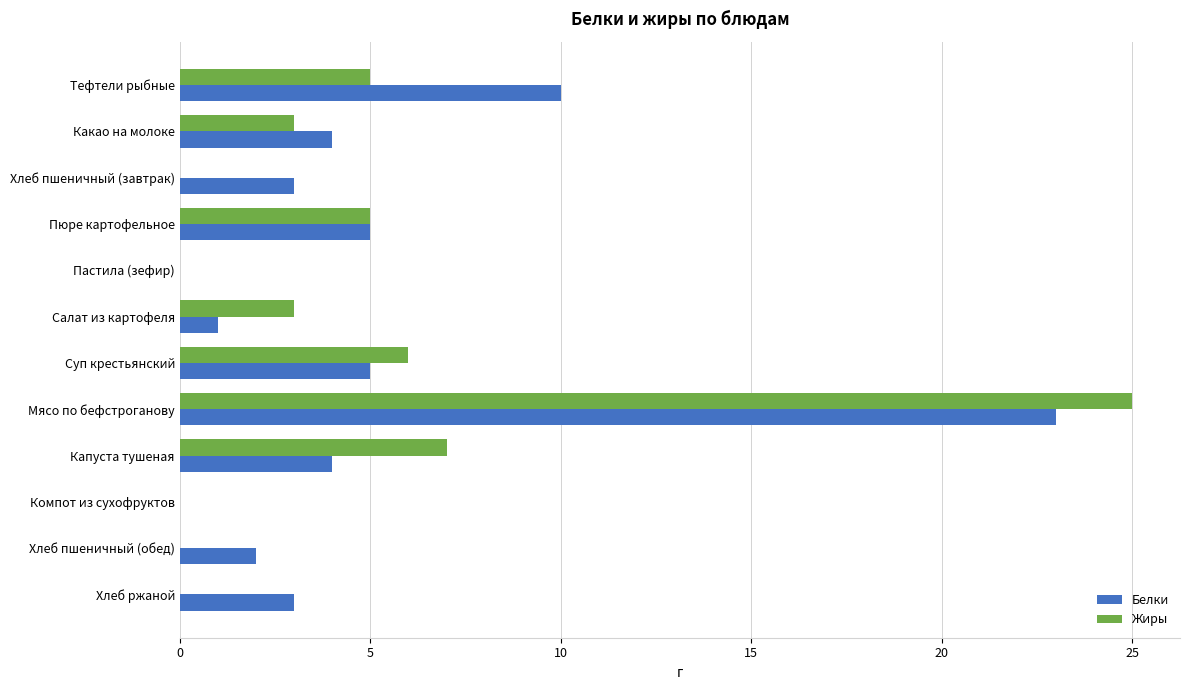

What are all the series names shown in the legend?

Белки, Жиры